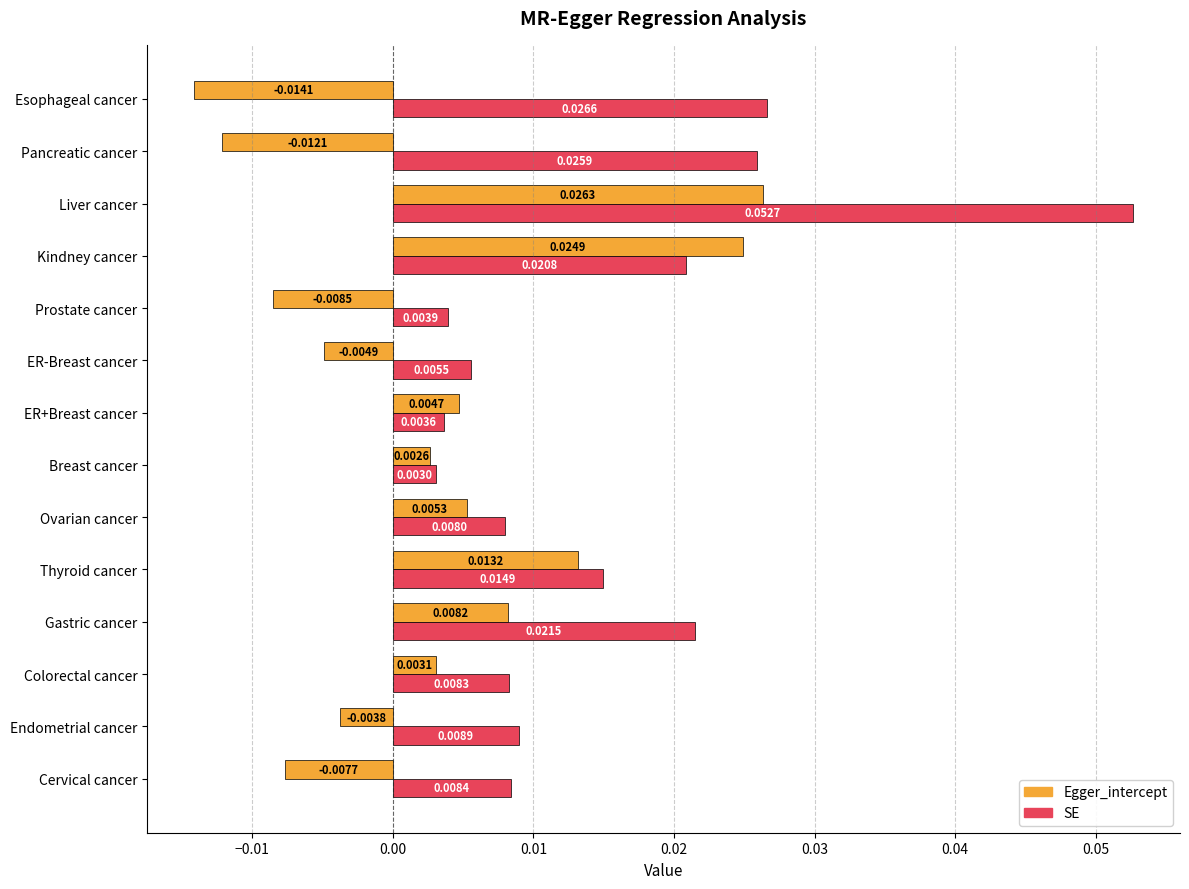

Which label corresponds to the smallest value in the chart?

Esophageal cancer